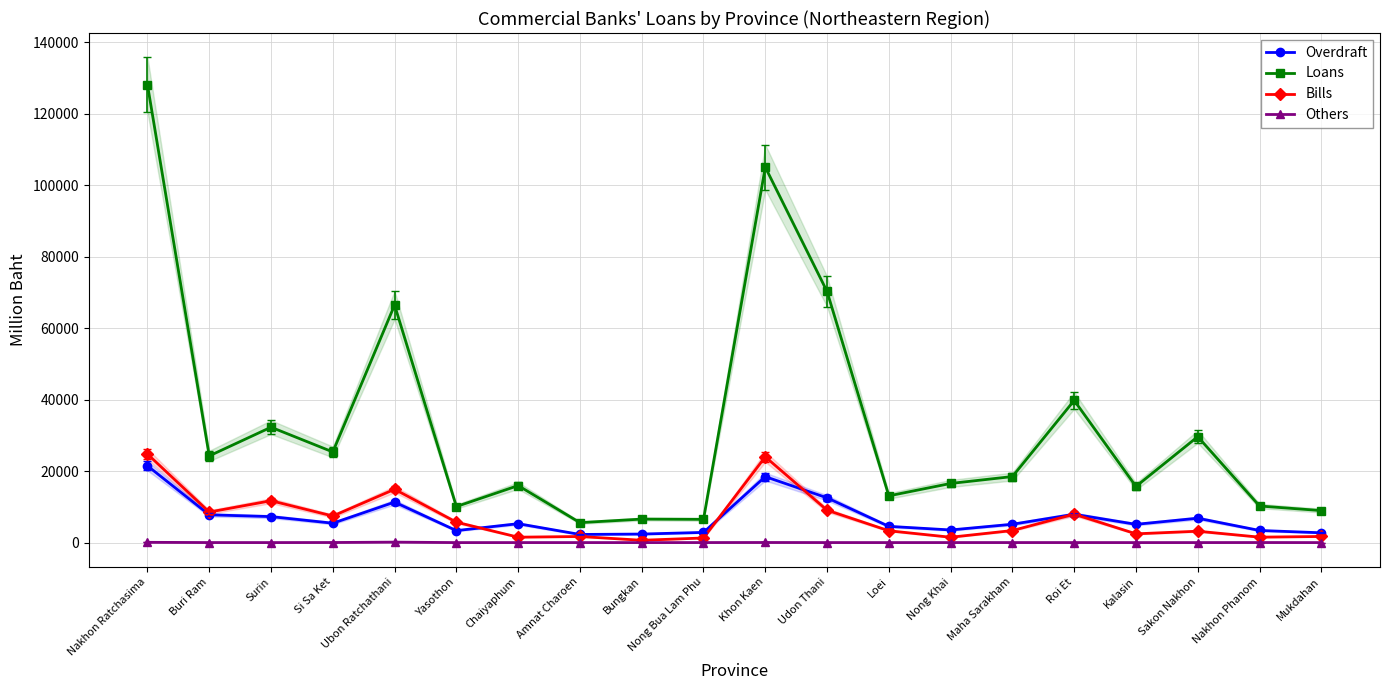

Reading right to left, transcribe all the data shown in this chart.

Overdraft: 2740	3389	6818	5105	7923	5128	3529	4537	12511	18444	2847	2382	2274	5283	3348	11322	5421	7264	7768	21467
Loans: 8946	10233	29628	15706	39756	18467	16539	13069	70235	105003	6499	6570	5578	15942	10075	66433	25349	32270	24244	128053
Bills: 1709	1518	3180	2446	7942	3369	1494	3305	9058	23986	1287	644	1705	1509	5708	14909	7430	11709	8538	24755
Others: 1	16	4	2	7	8	7	3	7	26	8	1	4	3	0	126	22	4	9	73